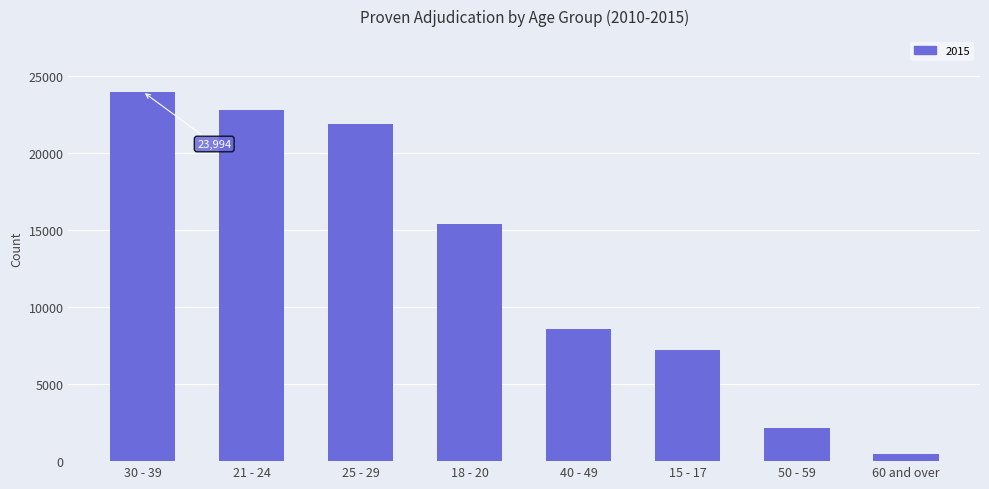

How many categories are shown in the chart?

8